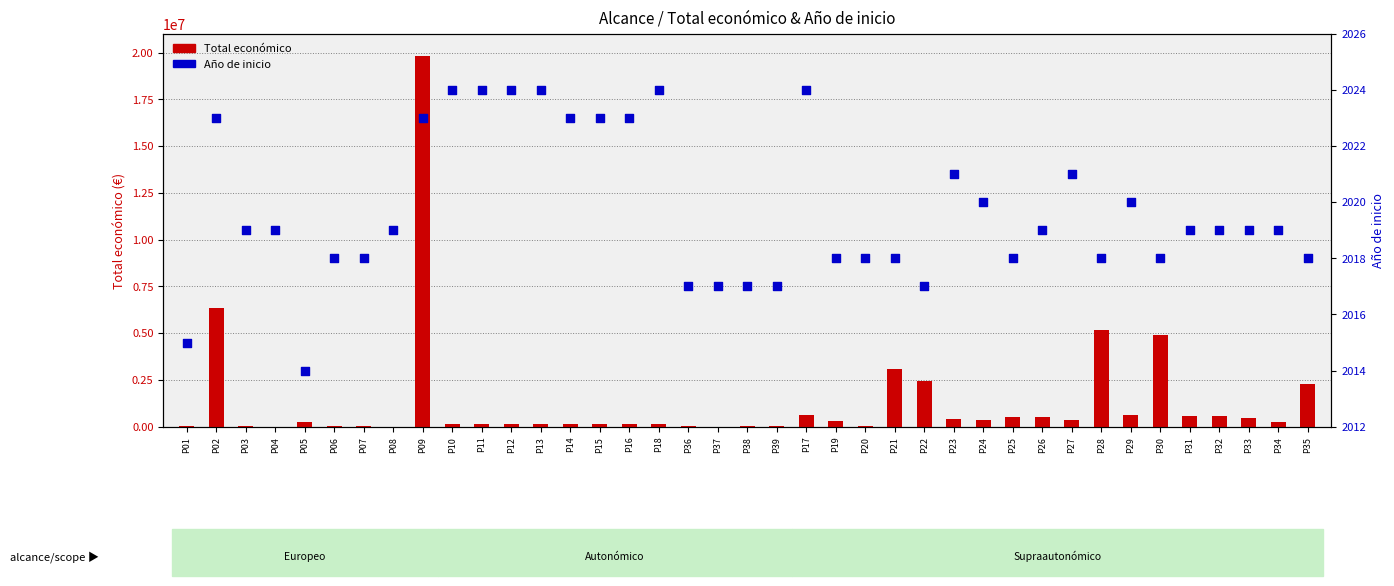

At which category is the sum across all series the highest?

P09